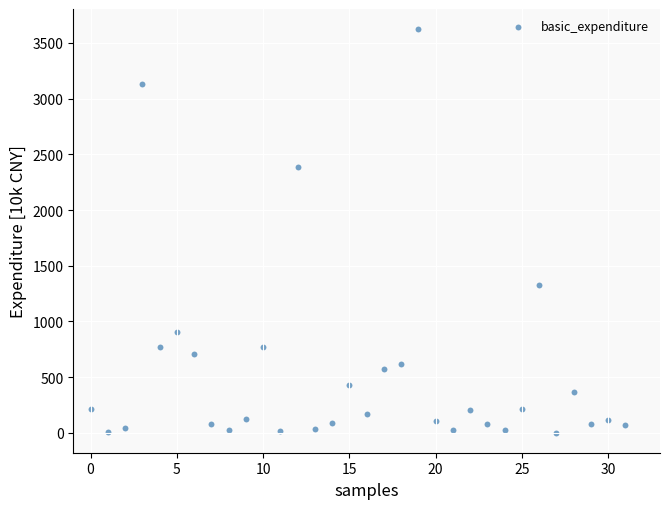

What Y value in the scatter plot is closest to 1812?

1330.2